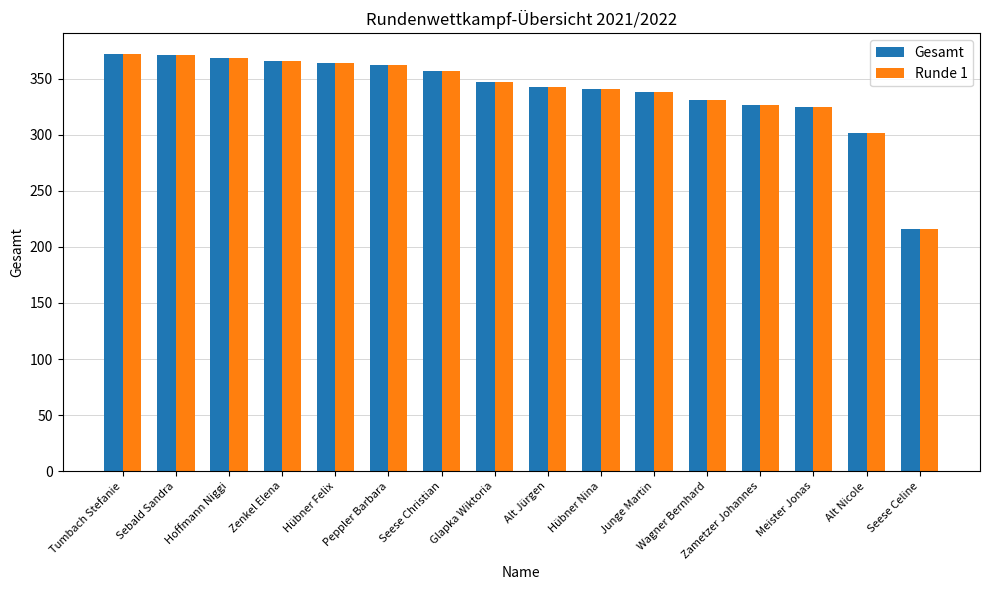

Where is Gesamt nearest to the value 294?

Alt Nicole